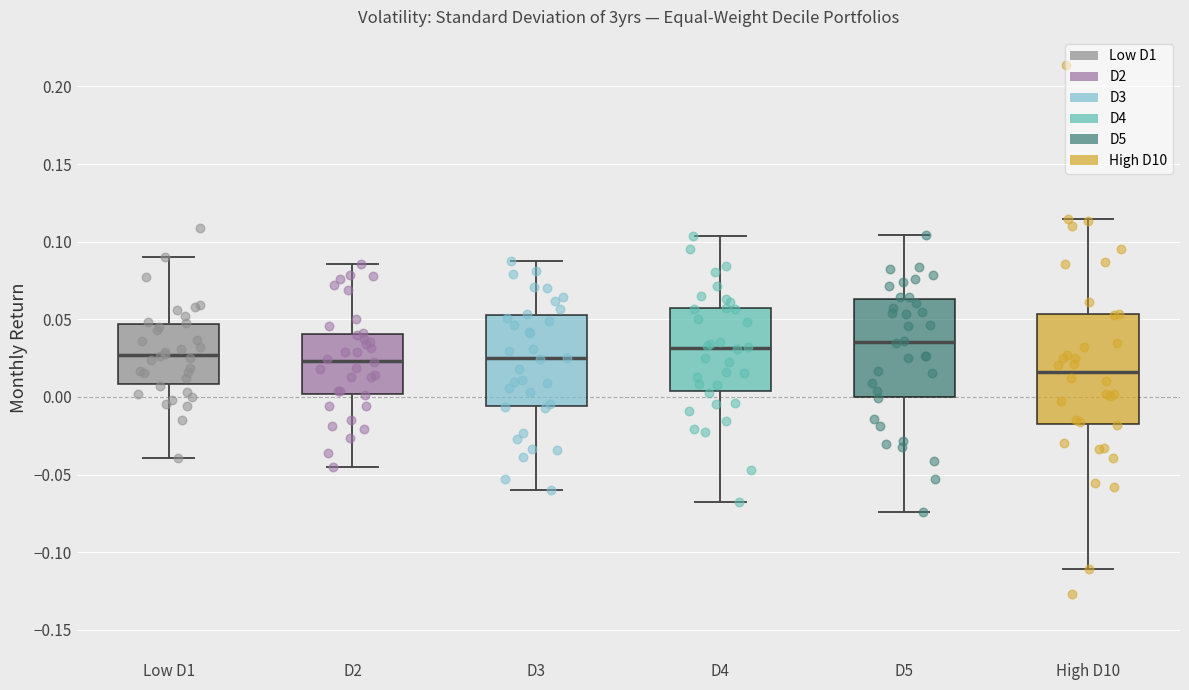

Reading left to right, read every box against the y-axis: the position of its median line, the range the box covers, and the ends of its whiskers. The values are not printed on the chart, so give them approximately, as read against the axis.

Low D1: median 0.025, box 0.010 to 0.045, whiskers -0.040 to 0.090
D2: median 0.025, box 0.000 to 0.040, whiskers -0.045 to 0.085
D3: median 0.025, box -0.005 to 0.055, whiskers -0.060 to 0.085
D4: median 0.030, box 0.005 to 0.055, whiskers -0.070 to 0.105
D5: median 0.035, box 0.000 to 0.065, whiskers -0.075 to 0.105
High D10: median 0.015, box -0.015 to 0.055, whiskers -0.110 to 0.115